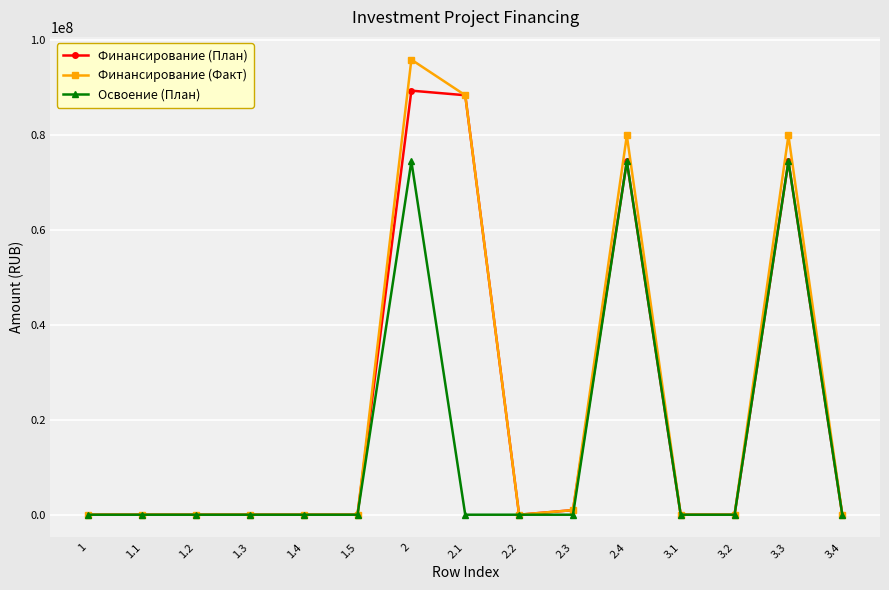

What is the average value of the Финансирование (План) series?

21829500